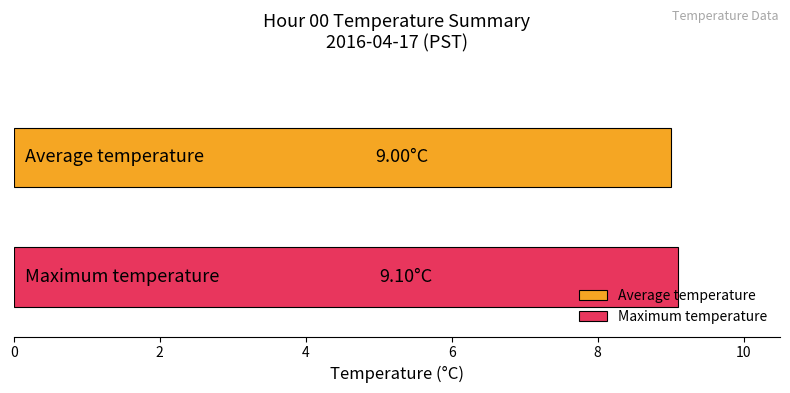

What is the sum of all values?

18.1